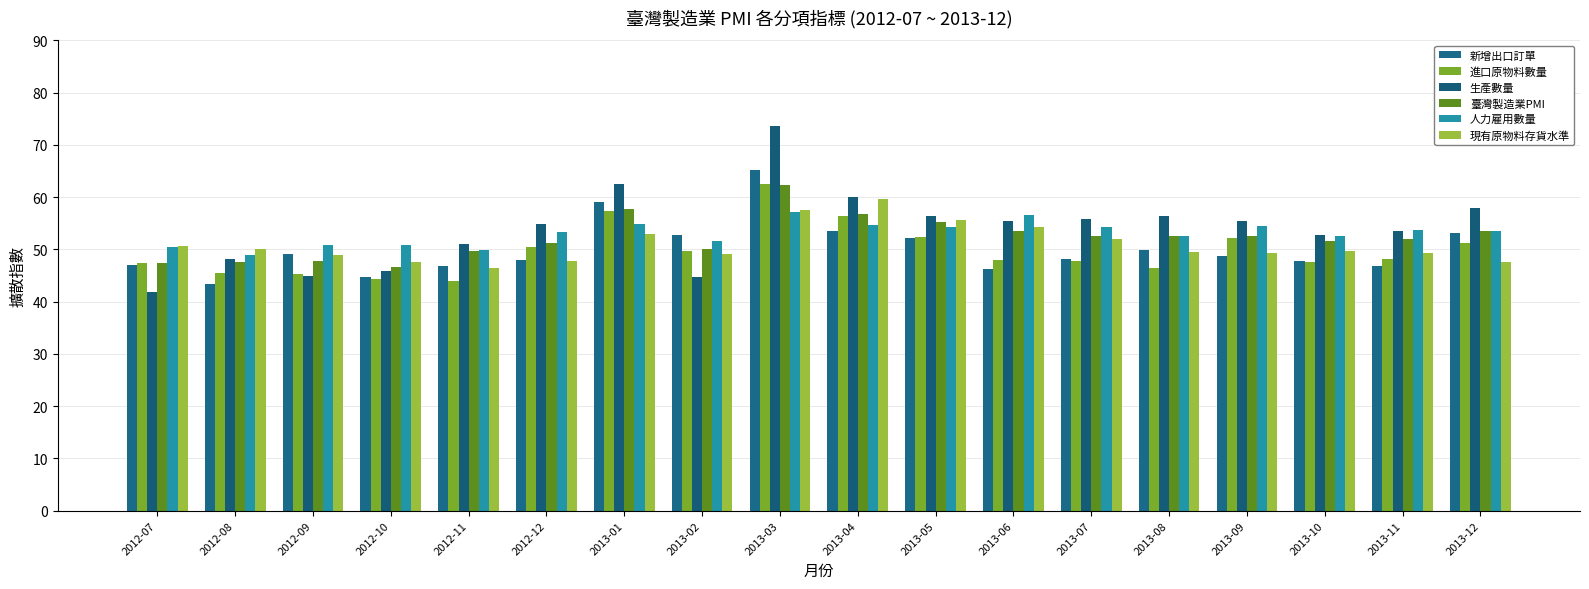

What is the spread (max minus min) of values at 2013-07?

8.1